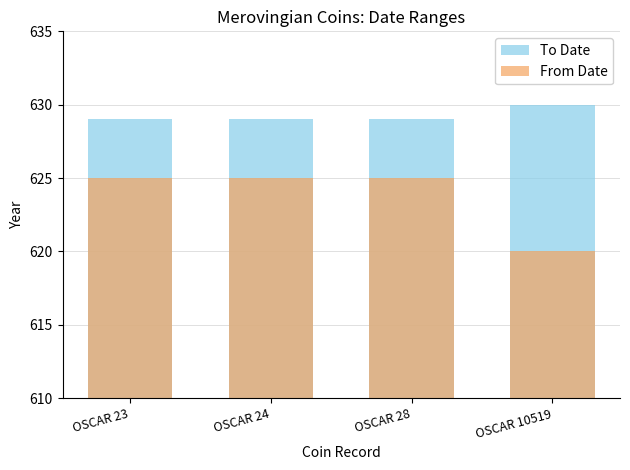

Reading right to left, what are all the values shown in this chart?

To Date: 630	629	629	629
From Date: 620	625	625	625